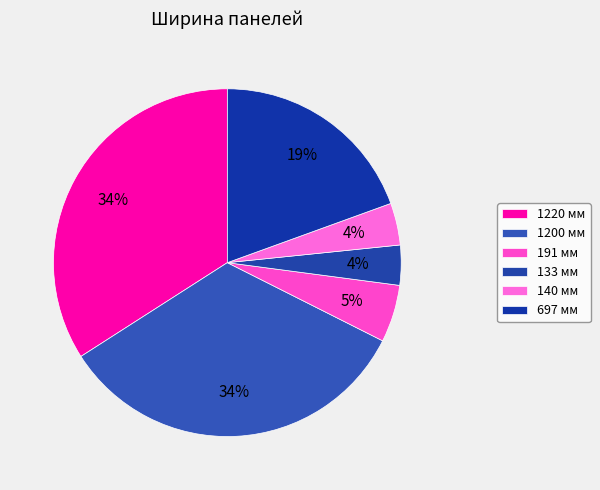

Rank the categories by value from highest to lowest.

1220 мм, 1200 мм, 697 мм, 191 мм, 140 мм, 133 мм